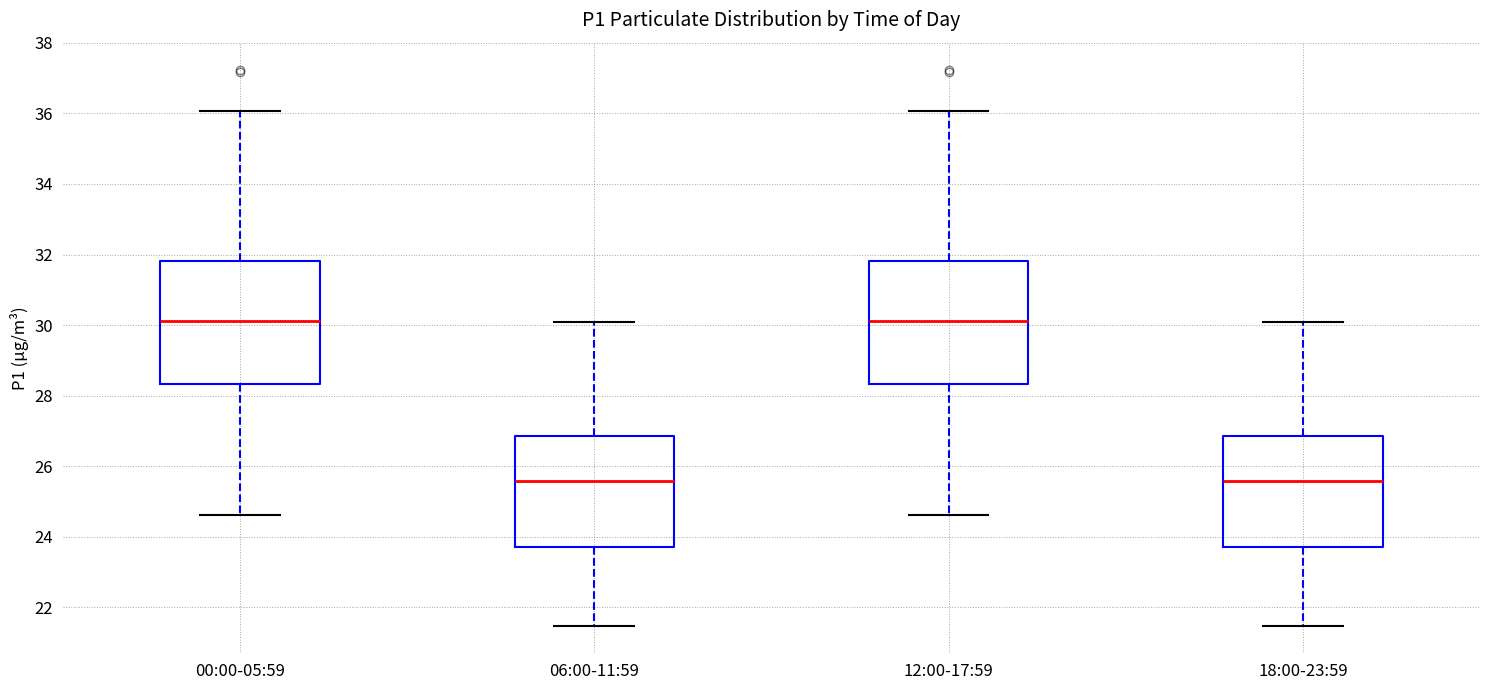

Where does the median line of the box for 00:00-05:59 sit on the y-axis? The values are not printed on the chart, so give them approximately, as read against the axis.

30.2